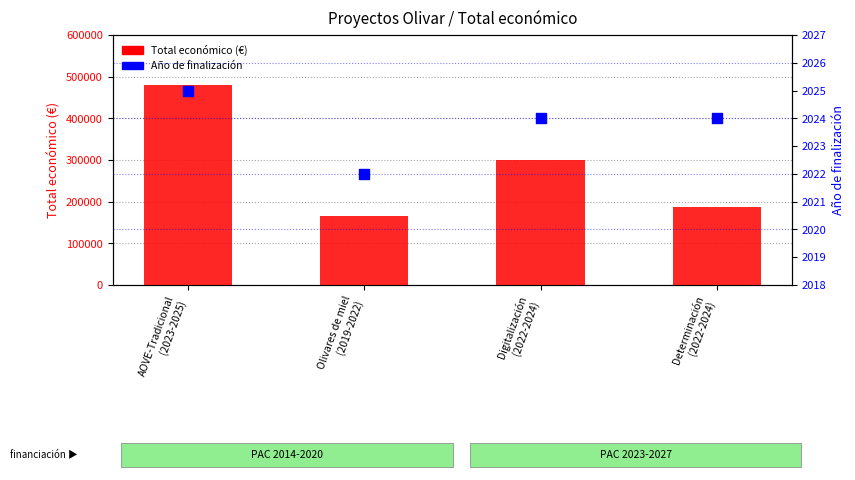

Is the value of Total económico (€) at Determinación
(2022-2024) greater than the value of Año de finalización at Determinación
(2022-2024)?

Yes